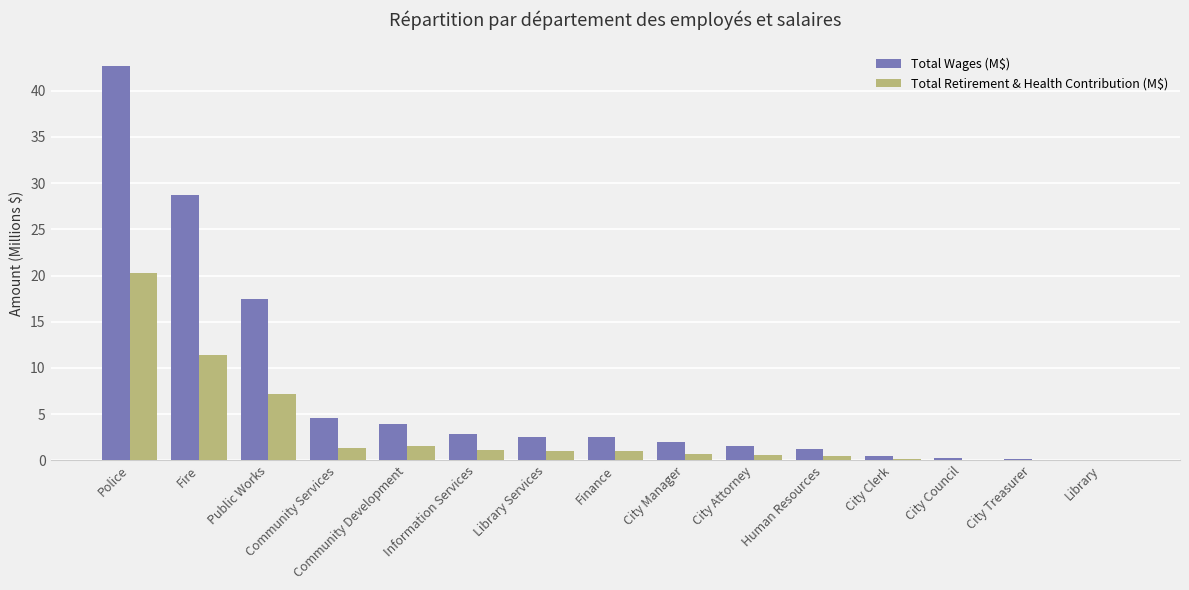

Is the value of Total Wages (M$) at Community Development greater than the value of Total Retirement & Health Contribution (M$) at Community Services?

Yes